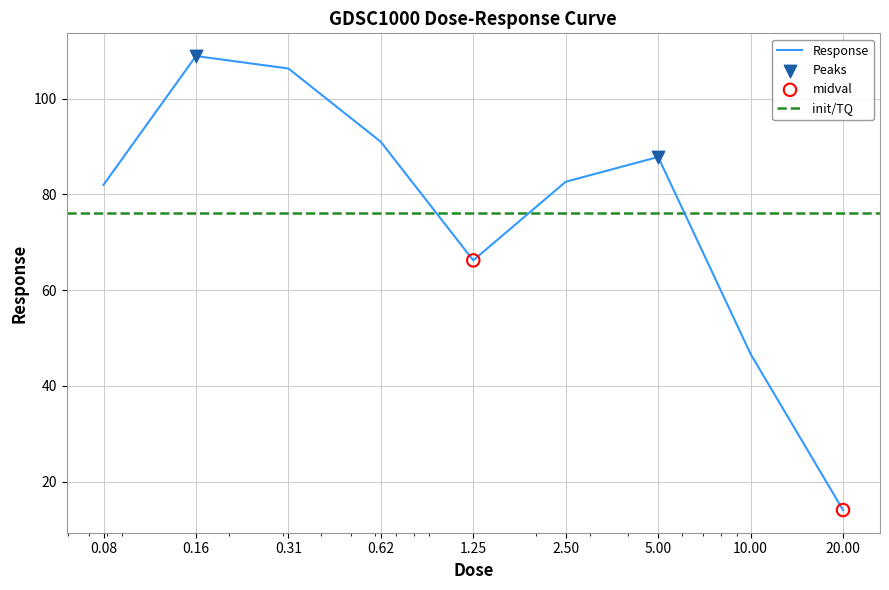

What is the ratio of the value at 1.25 to the value at 20.0?

4.7